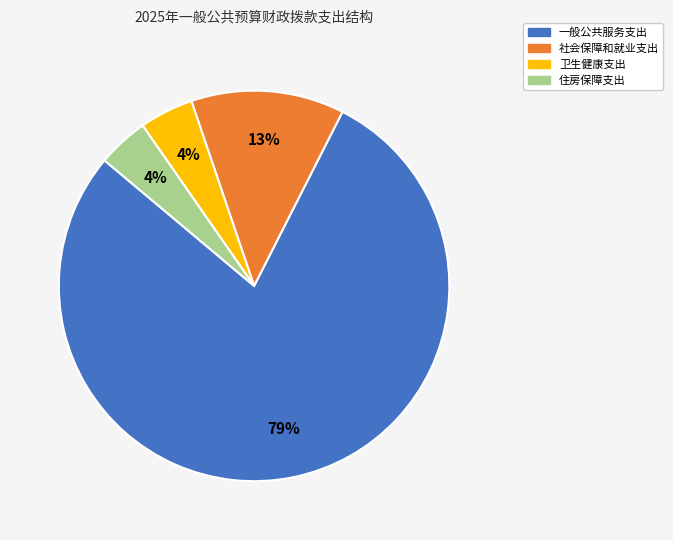

To the nearest percent, what portion does 卫生健康支出 represent?

4%